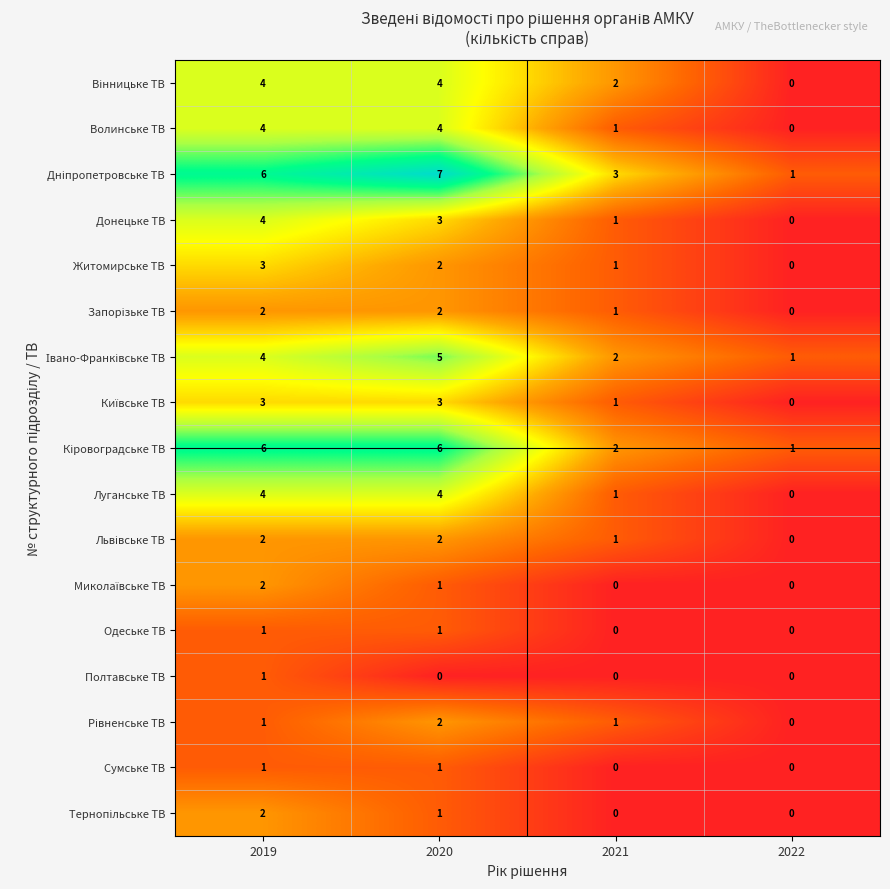

How many series are shown in this chart?

17